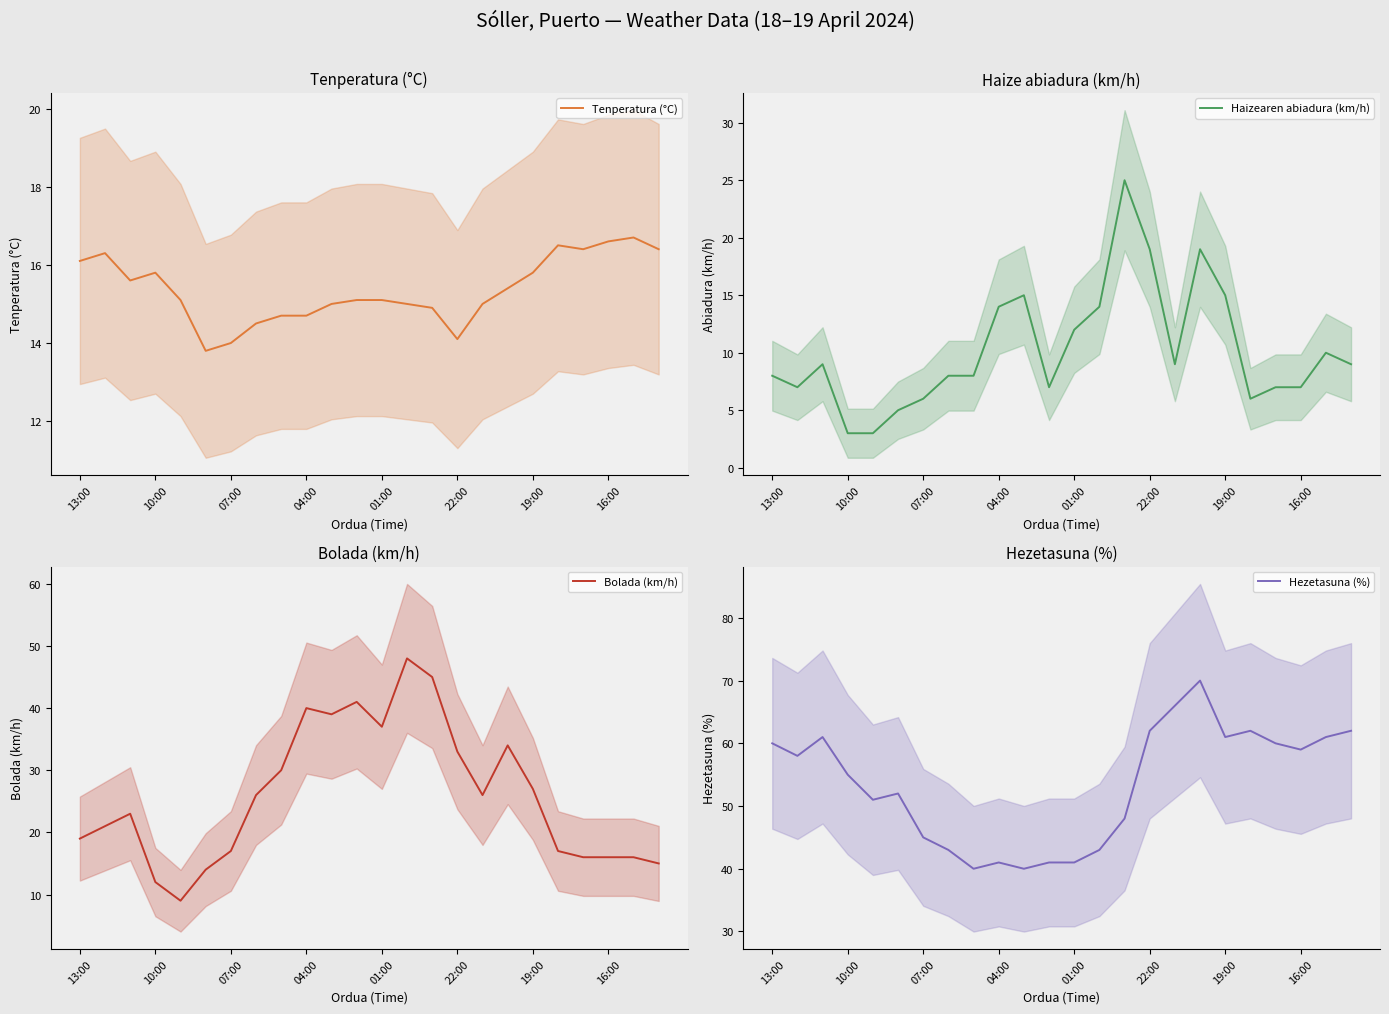

True or false: Hezetasuna (%) and Haizearen abiadura (km/h) intersect in this chart.

False